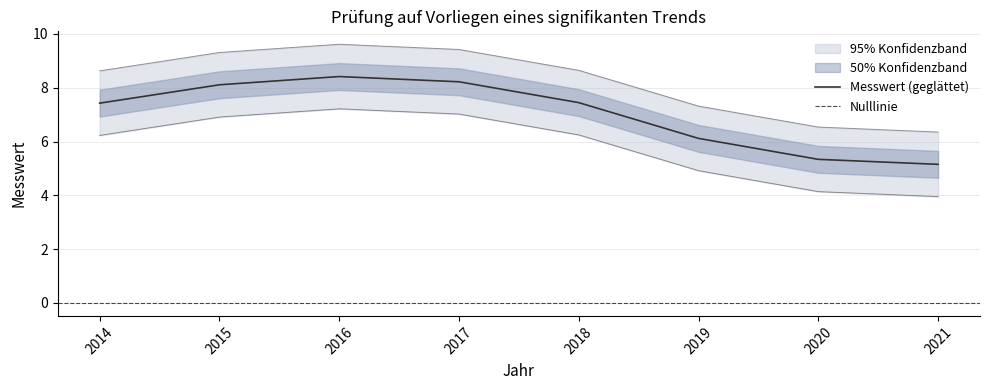

What is the minimum value for Messwert (geglättet)?

5.2